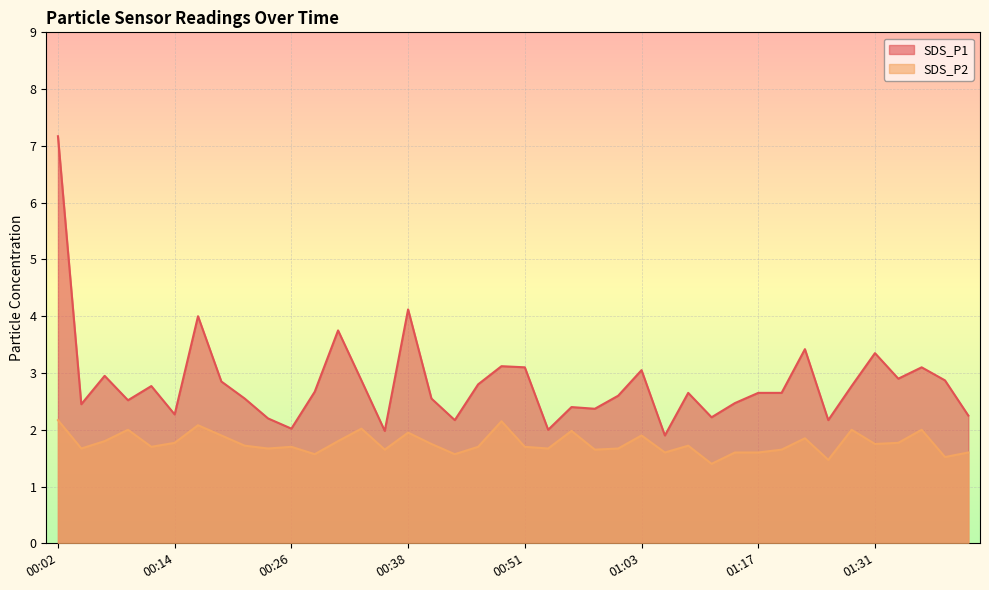

What value does the SDS_P2 series have at 00:48?

2.1